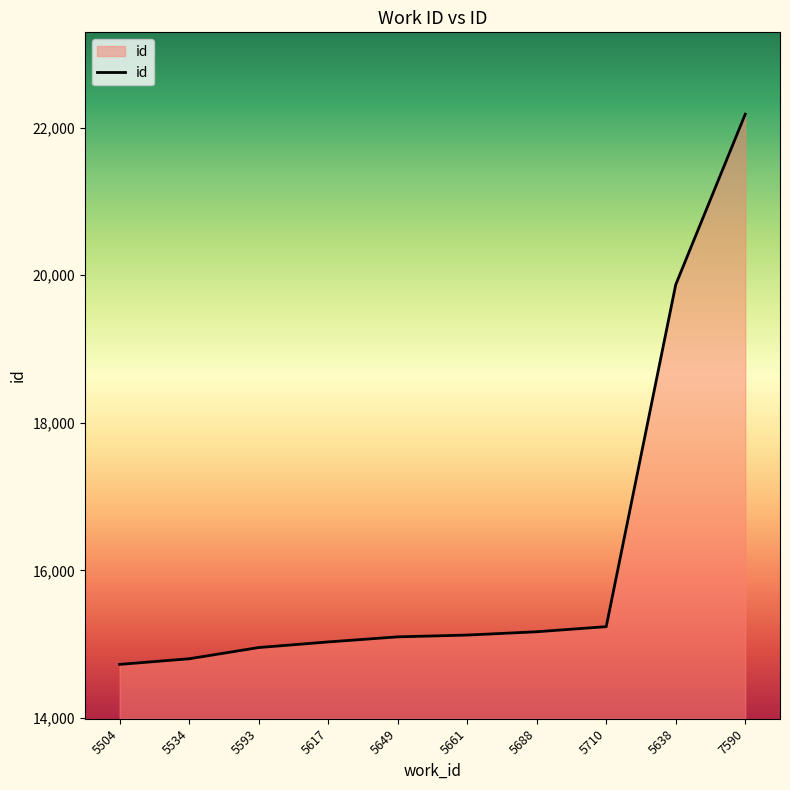

True or false: the data shows 7141 at 5617.

False